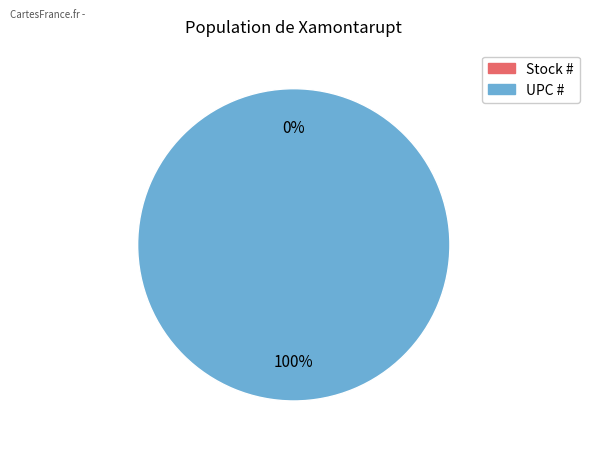

Is there a majority slice in this chart?

Yes